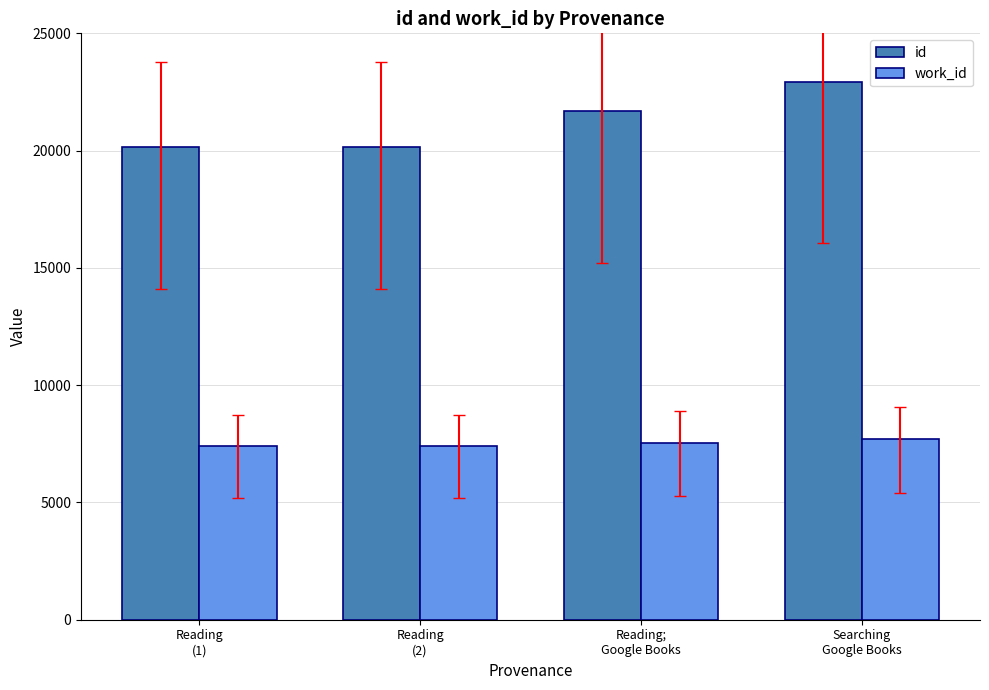

Is the value of work_id at Reading
(2) greater than the value of id at Reading;
Google Books?

No